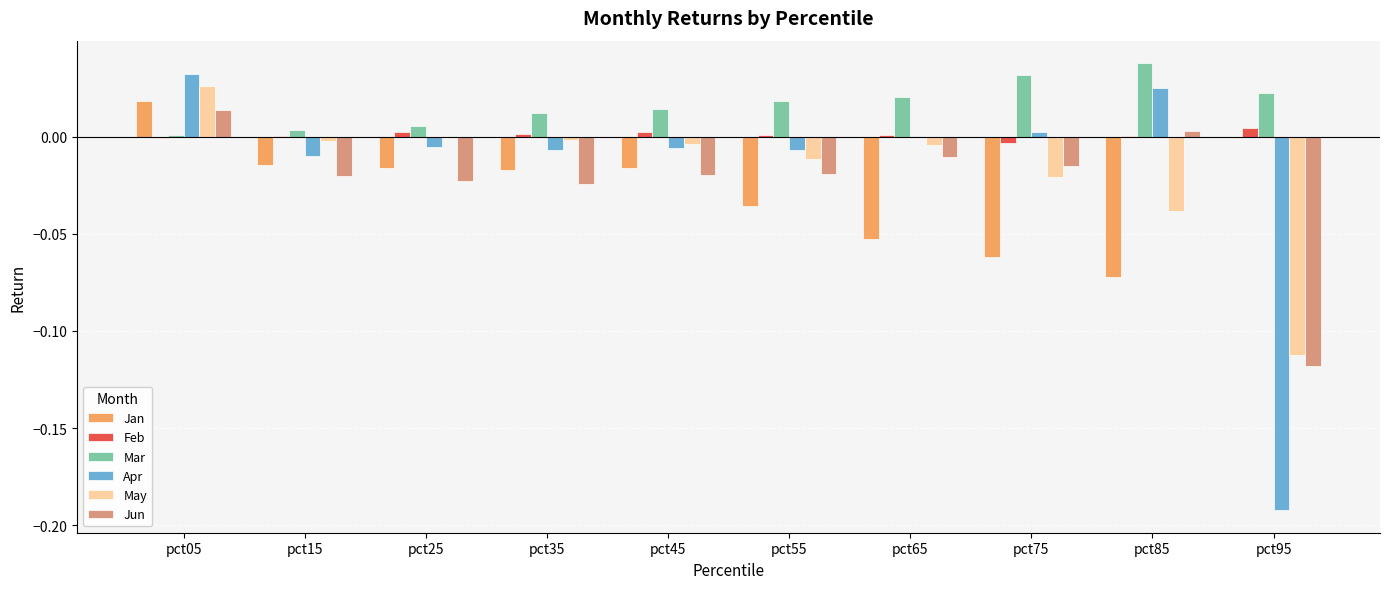

At which category is the sum across all series the highest?

pct05